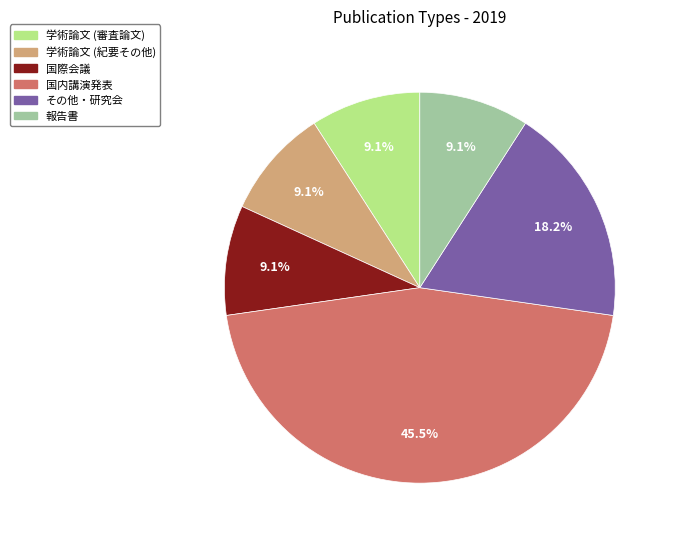

Do 学術論文 (紀要その他) and 学術論文 (審査論文) together represent more than half of the pie?

No